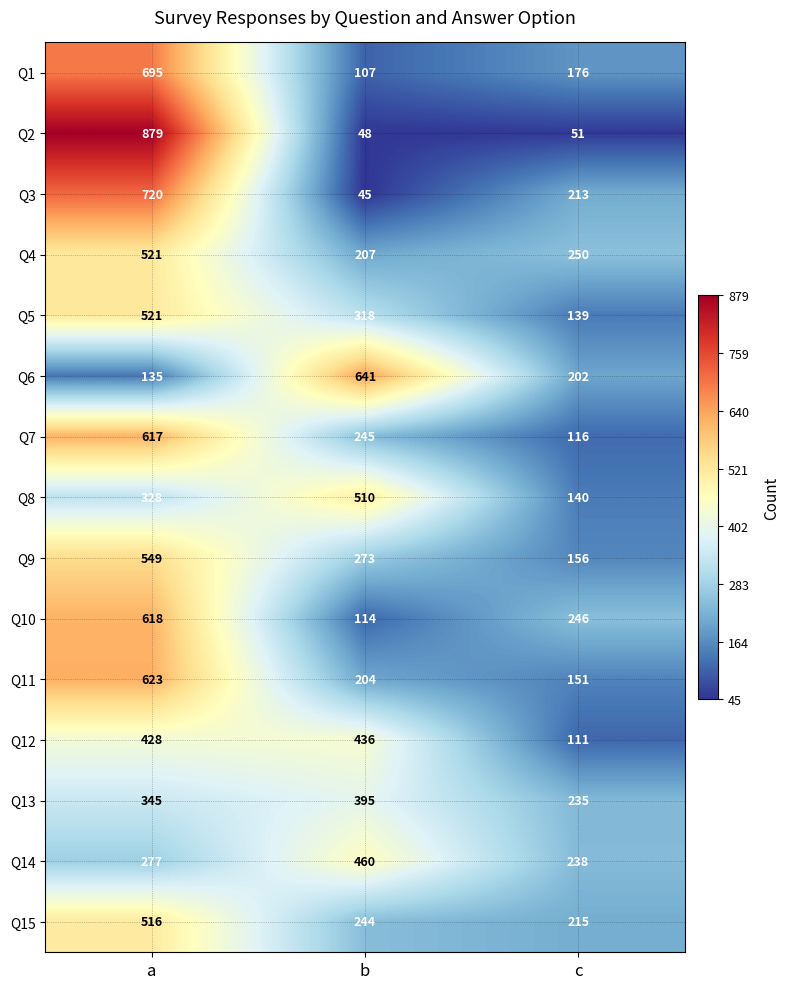

How many categories are shown in the chart?

3